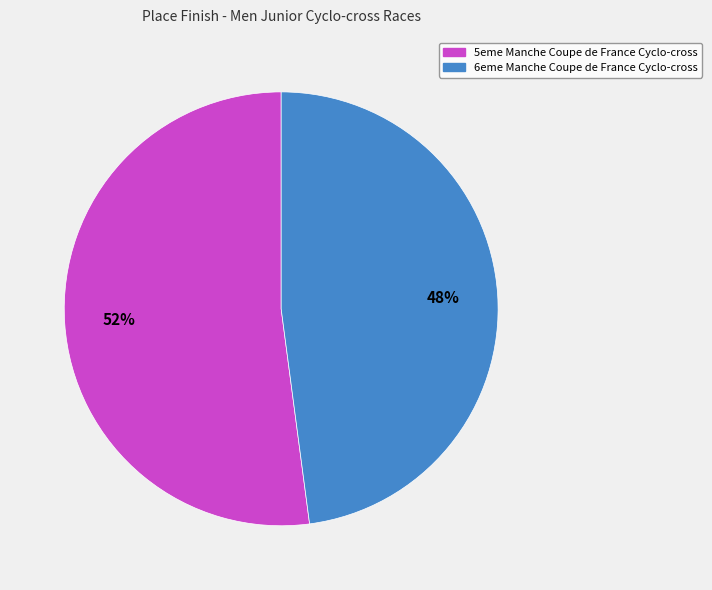

Is it true that 6eme Manche Coupe de France Cyclo-cross is 61% of the pie?

False